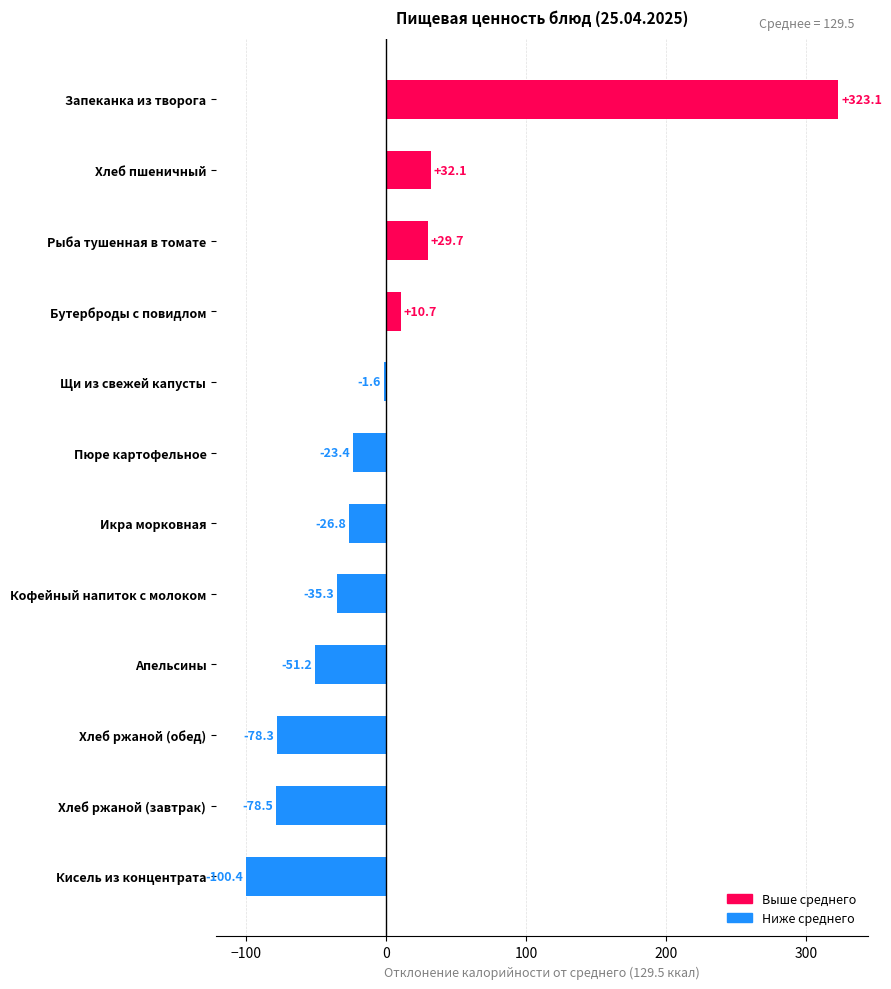

Reading bottom to top, extract all data points from this chart.

-100.4	-78.5	-78.3	-51.2	-35.3	-26.8	-23.4	-1.6	10.7	29.7	32.1	323.1